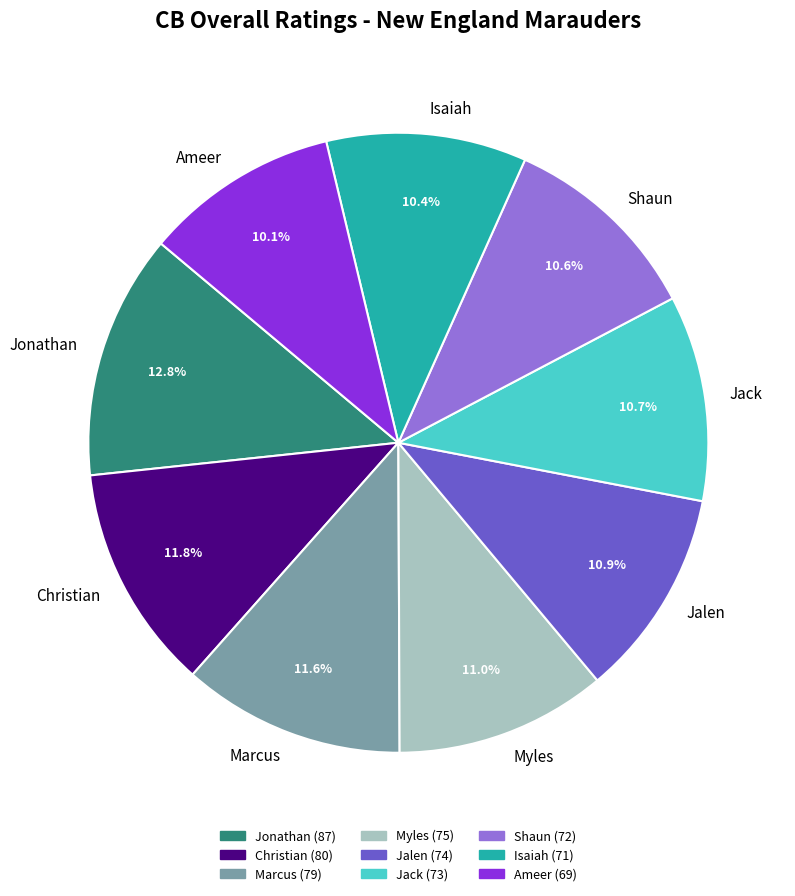

Which slice is the largest?

Jonathan